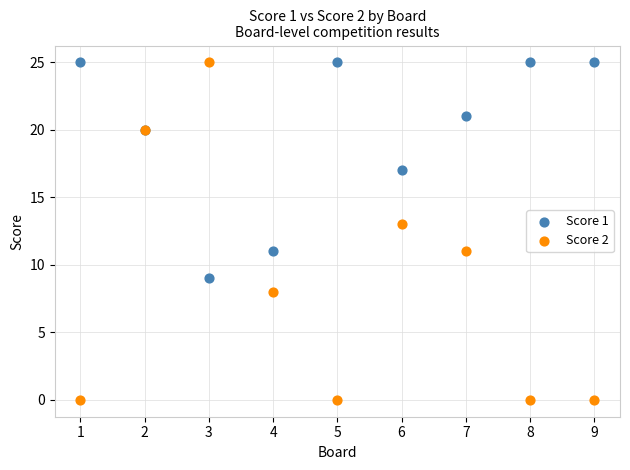

Which series has the widest spread of Y values?

Score 2